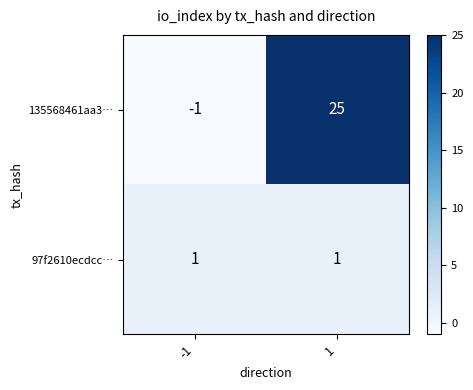

How many categories are shown in the chart?

2